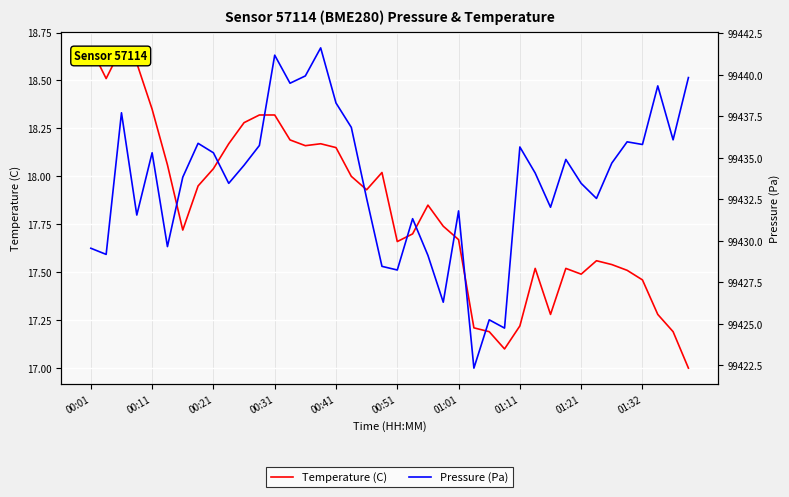

The Pressure (Pa) series shows 99431.8 at 01:01. True or false?

True